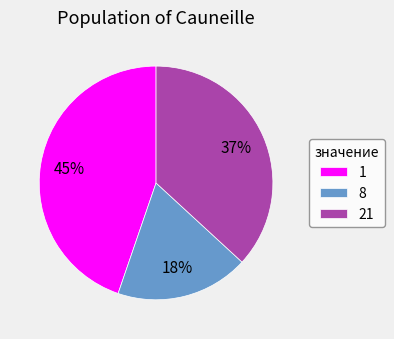

Which category has the biggest portion of the pie?

1